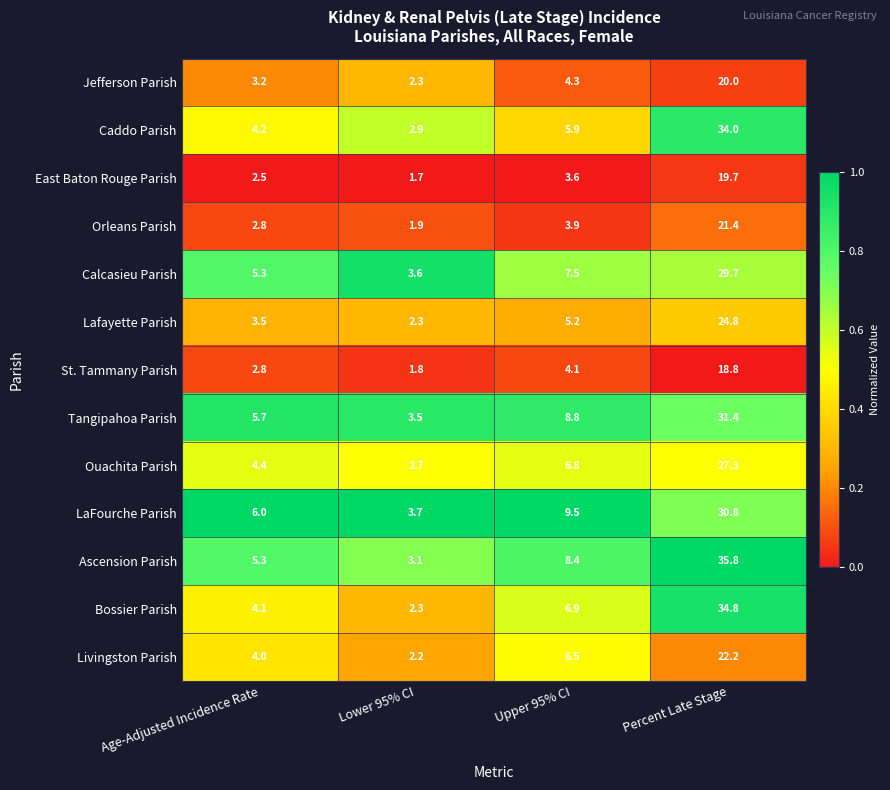

Is it true that Caddo Parish equals 2.9 at Lower 95% CI?

True